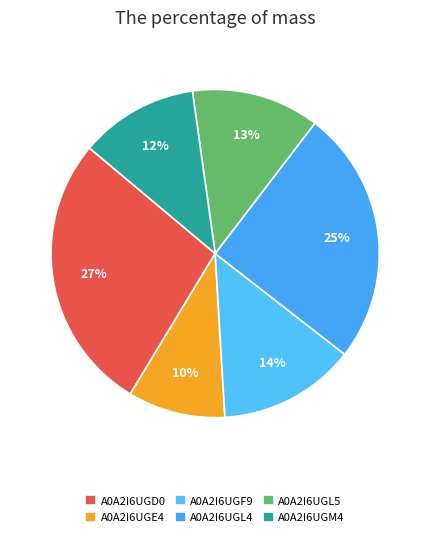

How many slices are in this pie chart?

6